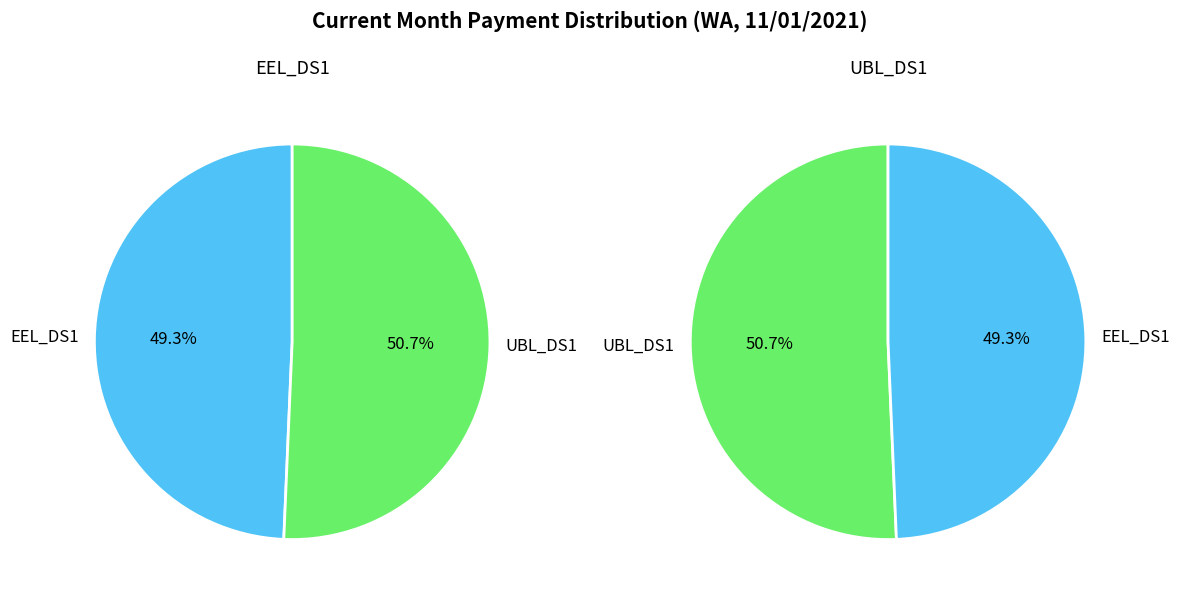

Rank the categories by value from lowest to highest.

EEL_DS1, UBL_DS1